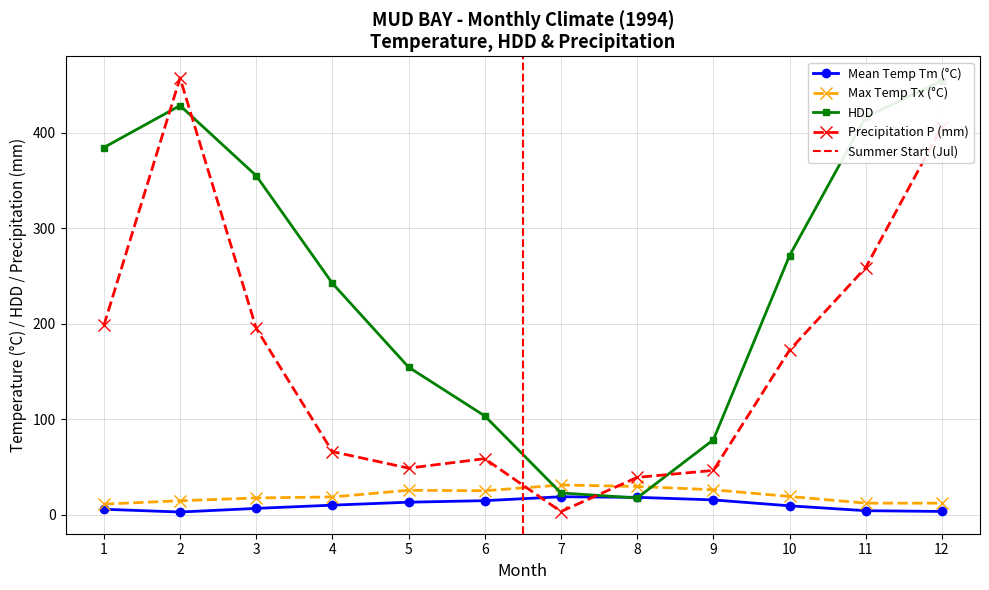

True or false: HDD and Tx cross at least once.

True